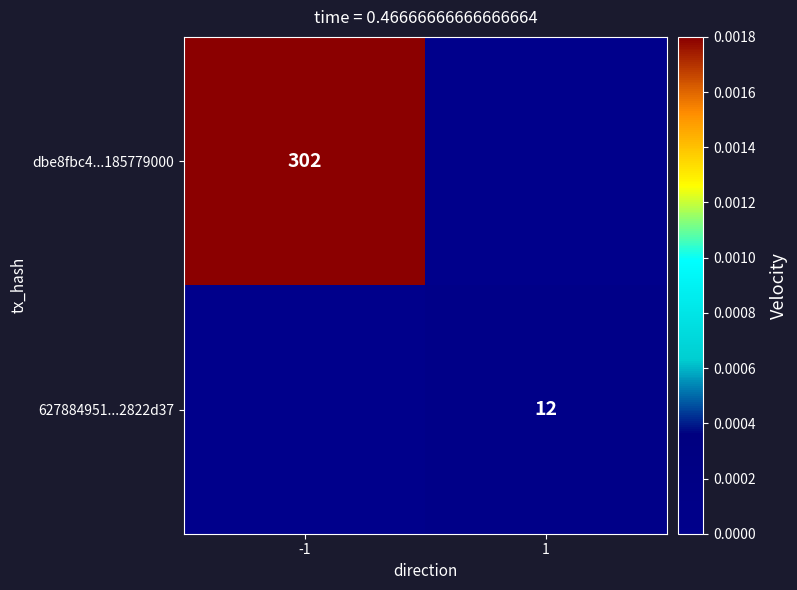

Count the number of data series in this chart.

2